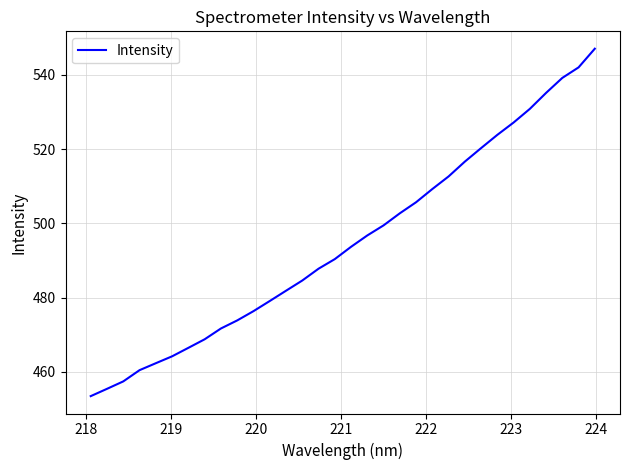

What is the difference between the second highest and minimum values?

88.6